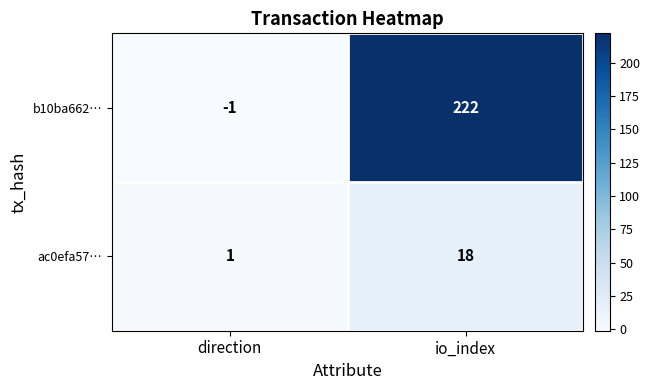

Which category has the lowest value across all series?

direction